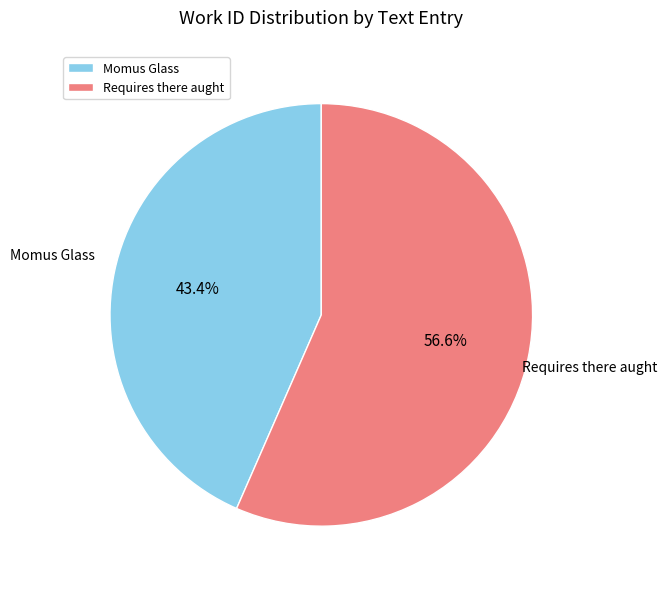

Approximately how many times larger is the value at Requires there aught compared to Momus Glass?

1.3